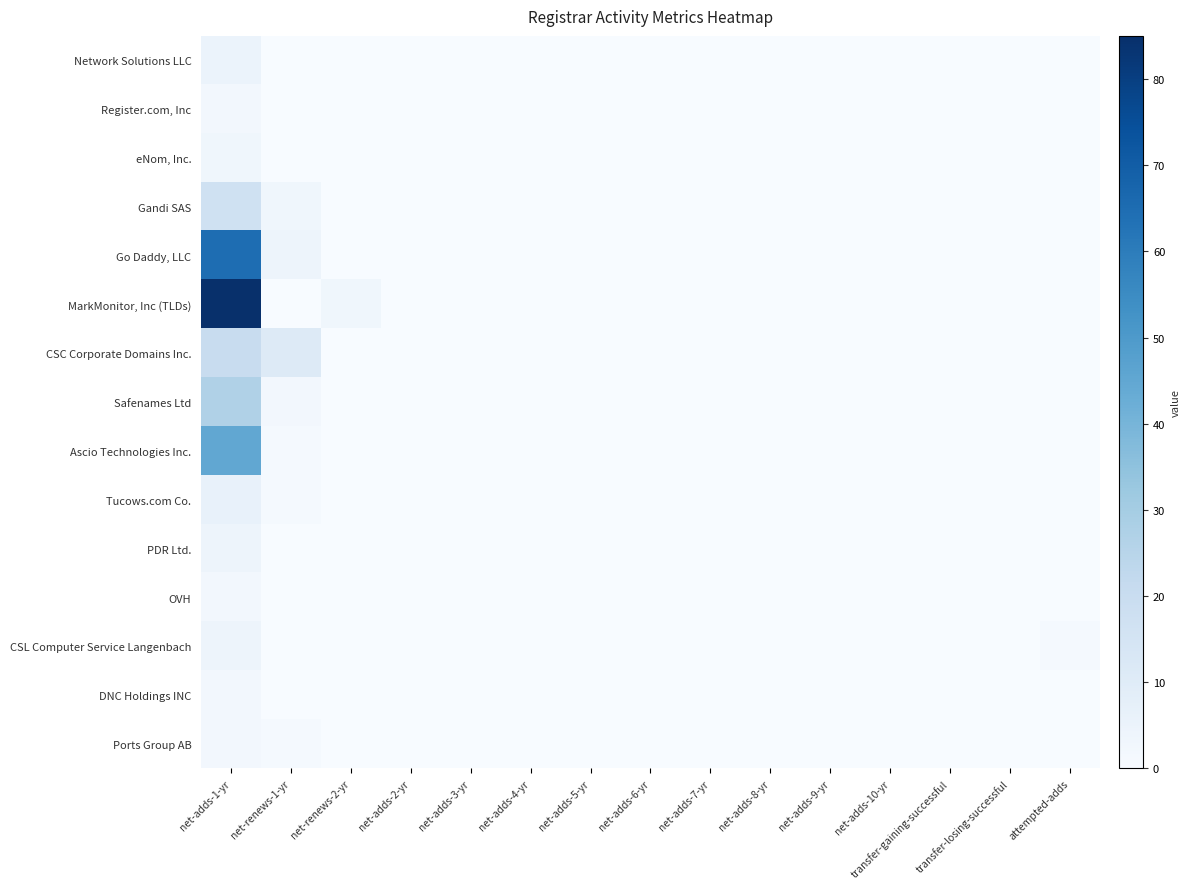

At which category is the sum across all series the highest?

net-adds-1-yr